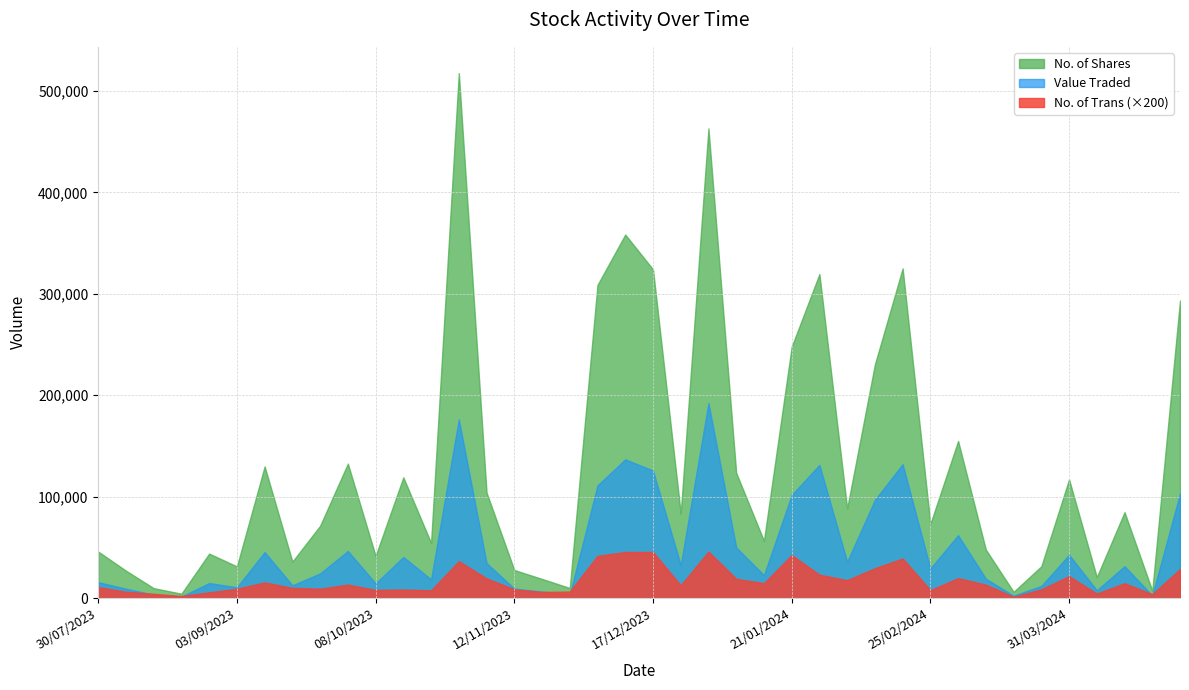

What is the difference between the second highest and second lowest values in the No. of Shares series?

457066